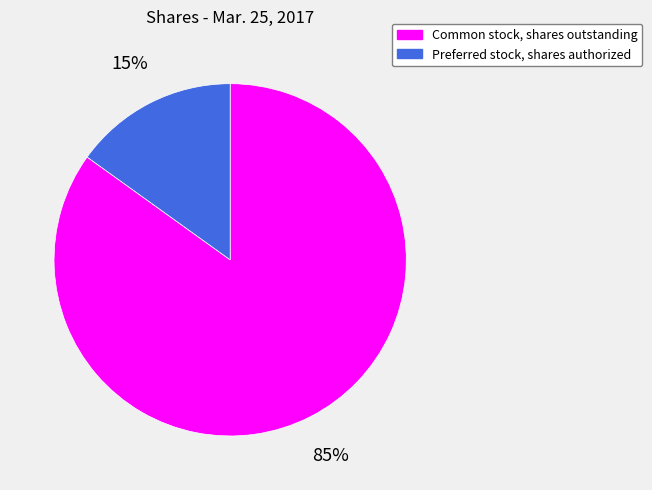

Is the sum of Common stock, shares outstanding and Preferred stock, shares authorized greater than half?

Yes